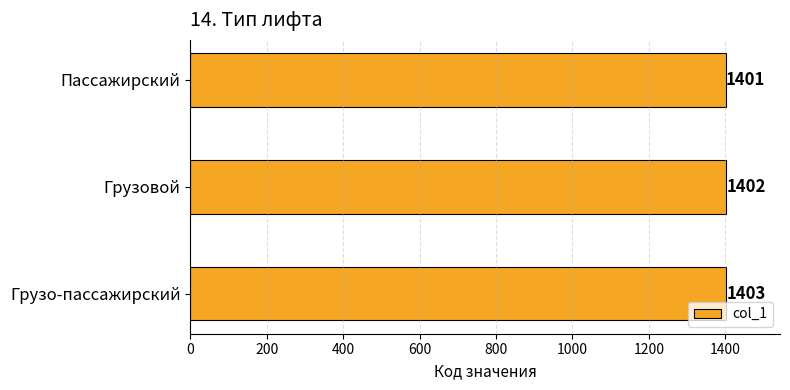

How many data points does each series have?

3